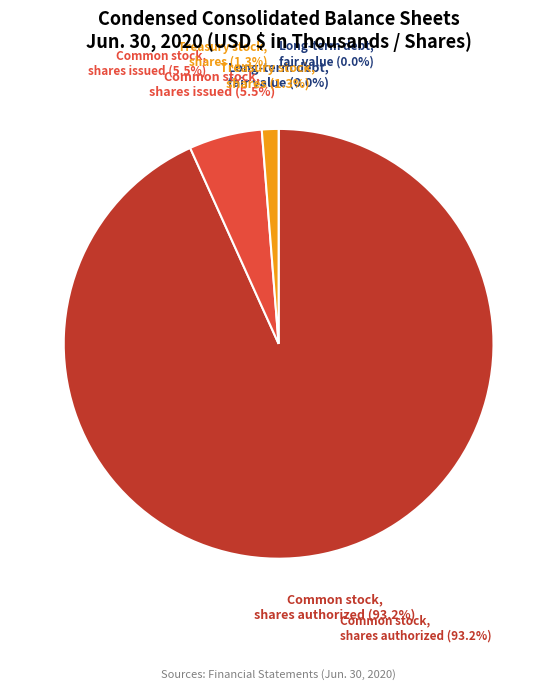

What percentage is the Treasury stock, shares slice, to the nearest percent?

1%